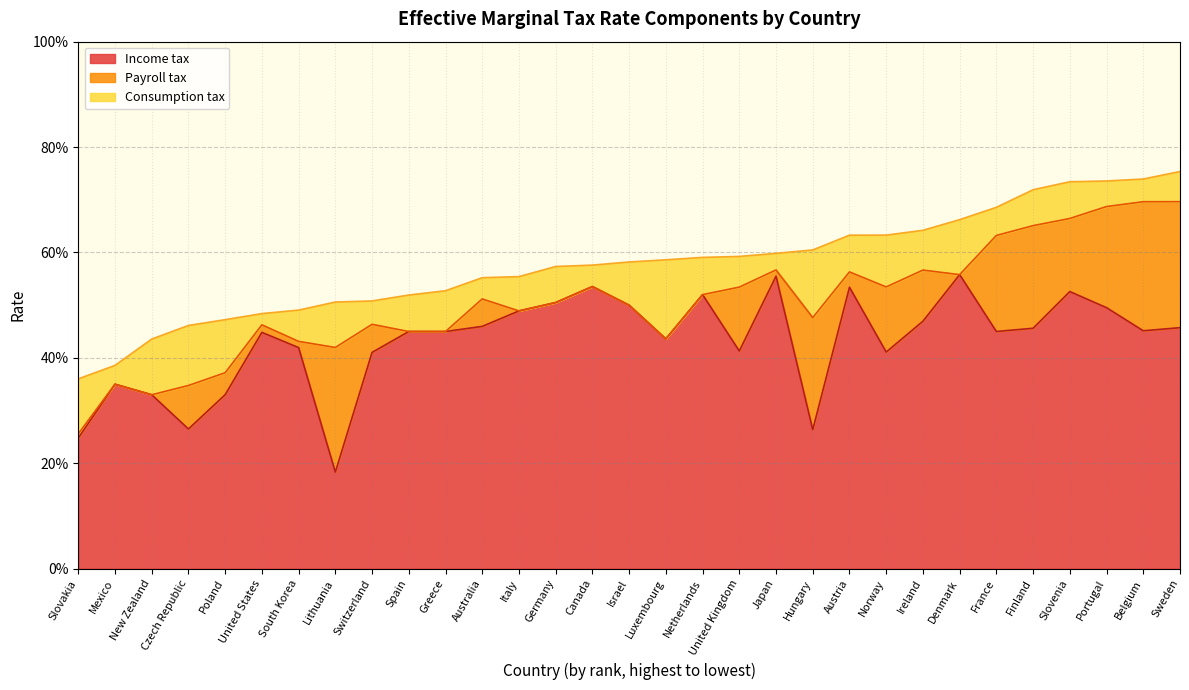

What position from the left is United States?

6